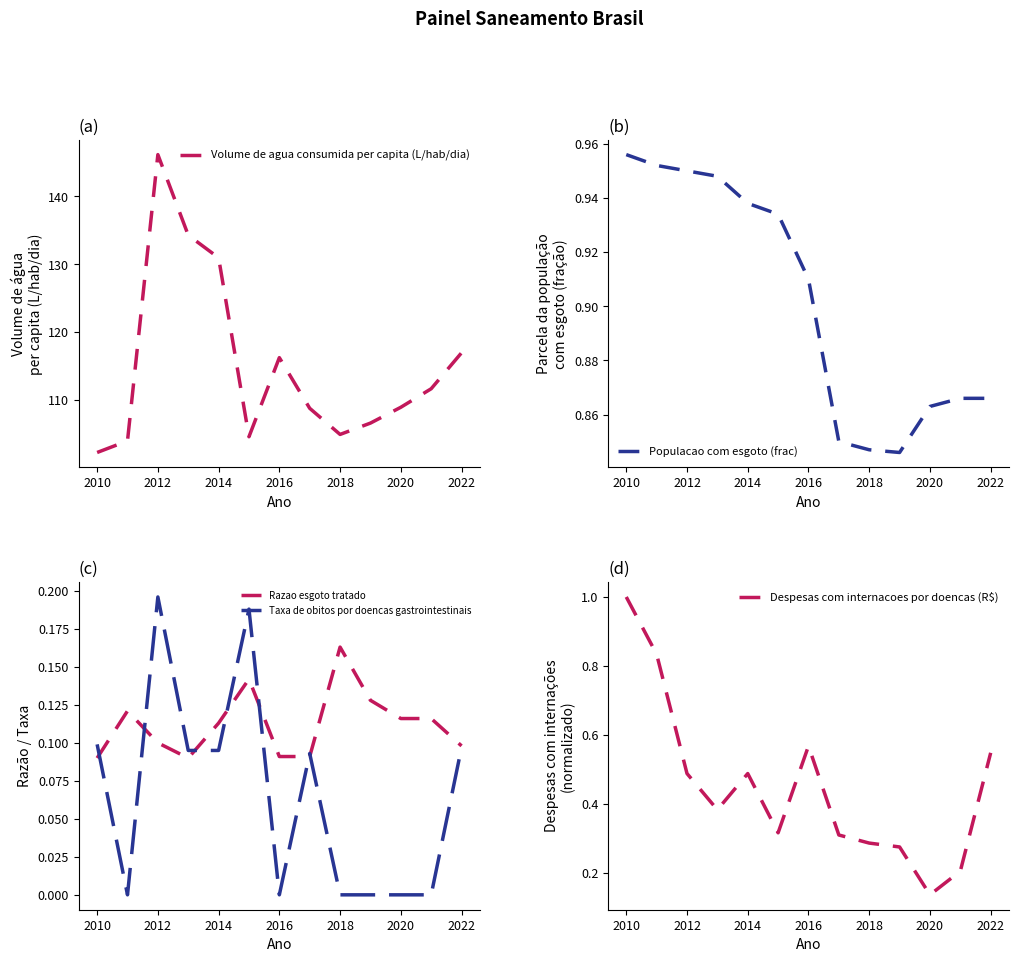

Where is the first local maximum for Despesas com internacoes por doencas (R$)?

2014